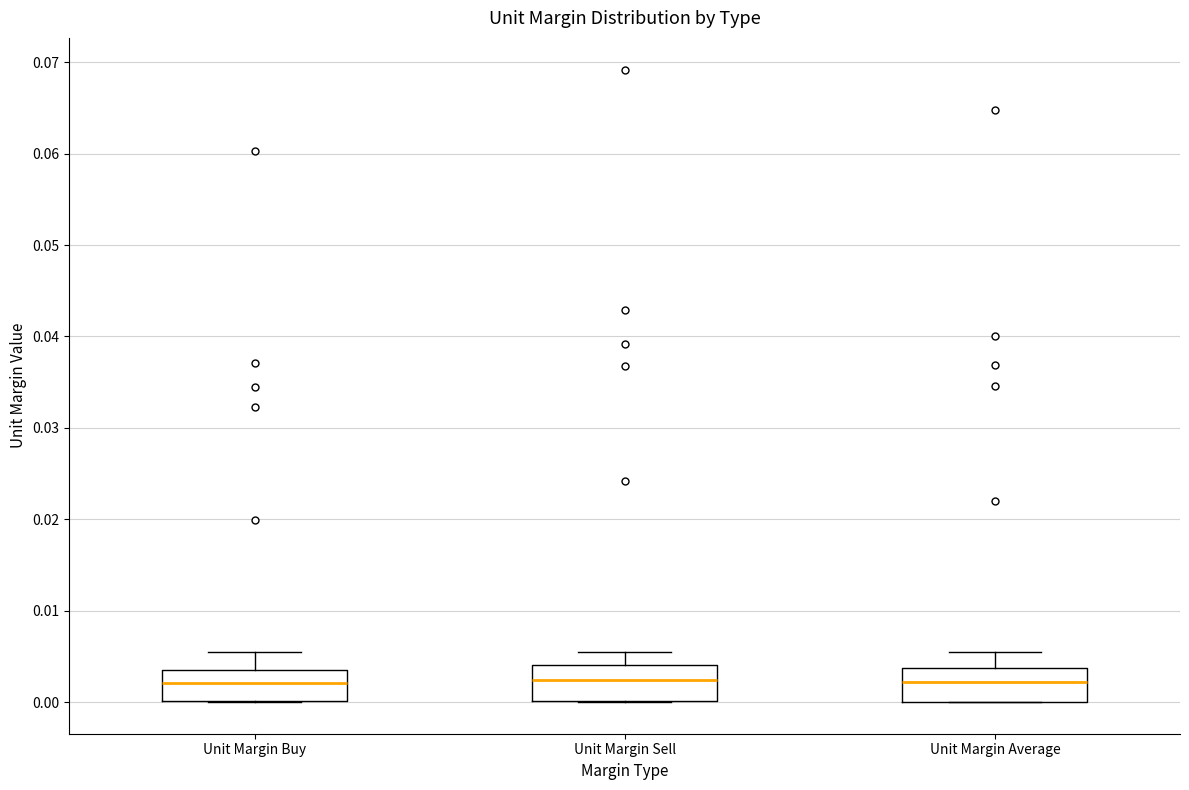

Reading left to right, transcribe this box plot: for each box, give where its median line is, the range the box spans, and where its two whiskers end, as read against the y-axis. The values are not printed on the chart, so give them approximately, as read against the axis.

Unit Margin Buy: median 0.002, box 0.000 to 0.004, whiskers 0.000 to 0.006
Unit Margin Sell: median 0.002, box 0.000 to 0.004, whiskers 0.000 to 0.006
Unit Margin Average: median 0.002, box 0.000 to 0.004, whiskers 0.000 to 0.006